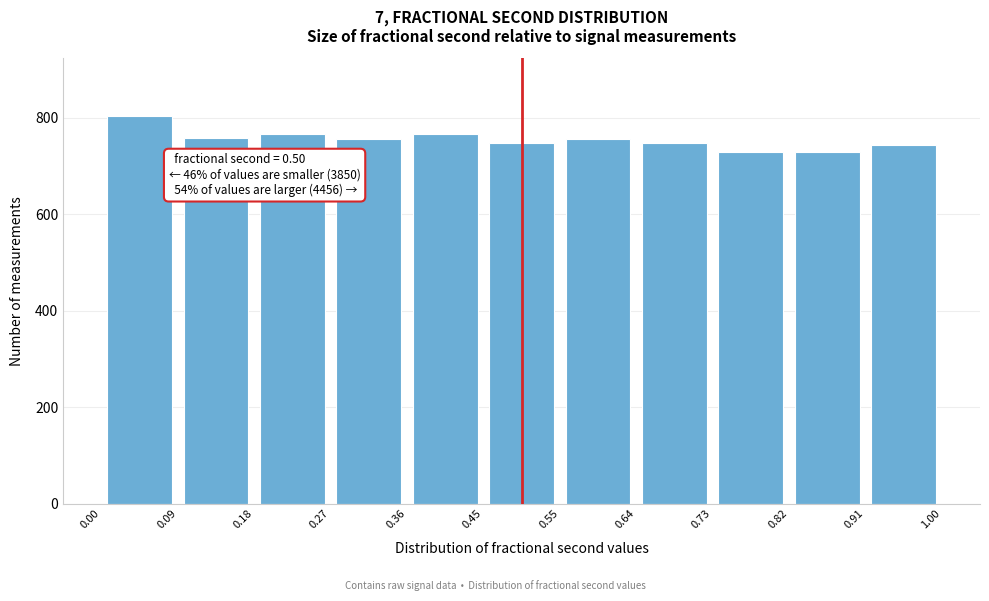

Which range on the x-axis has the tallest bar?

0.00 to 0.09